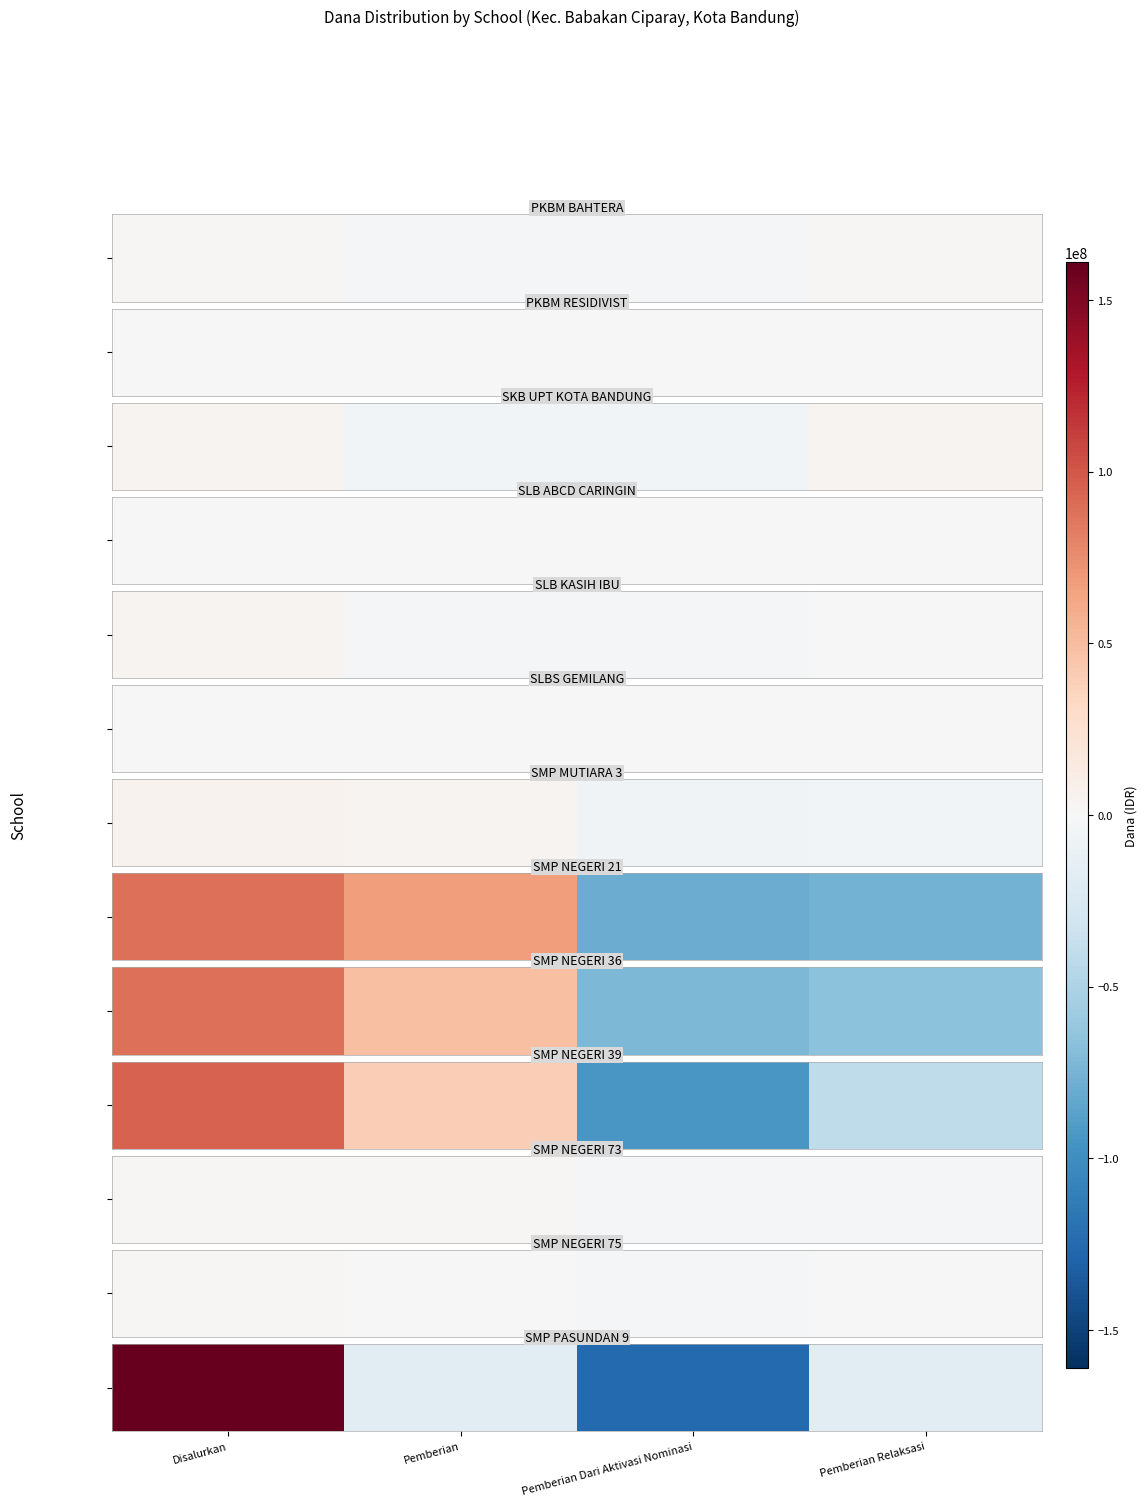

True or false: the data shows -30090348 at Pemberian Relaksasi.

False